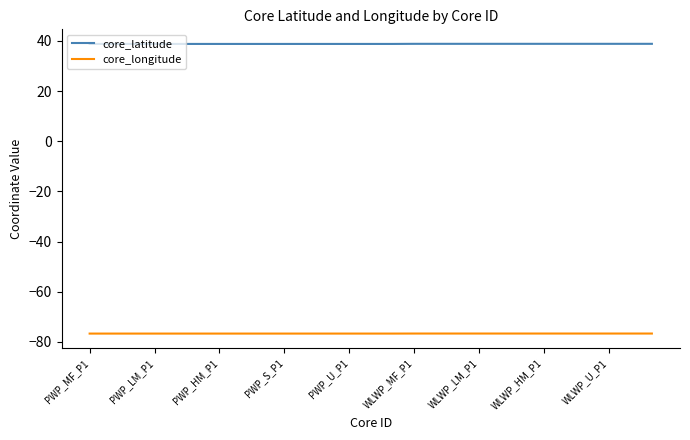

How many lines are shown in the chart?

2